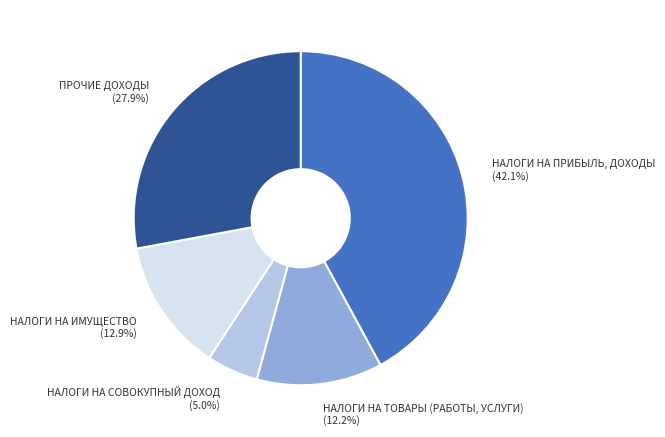

To the nearest percent, what portion does ПРОЧИЕ ДОХОДЫ represent?

28%